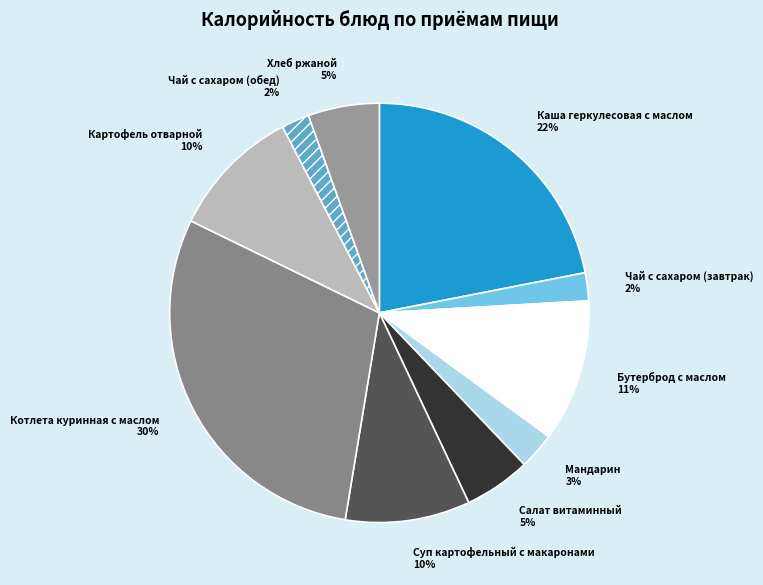

Which category has the biggest portion of the pie?

Котлета куринная с маслом